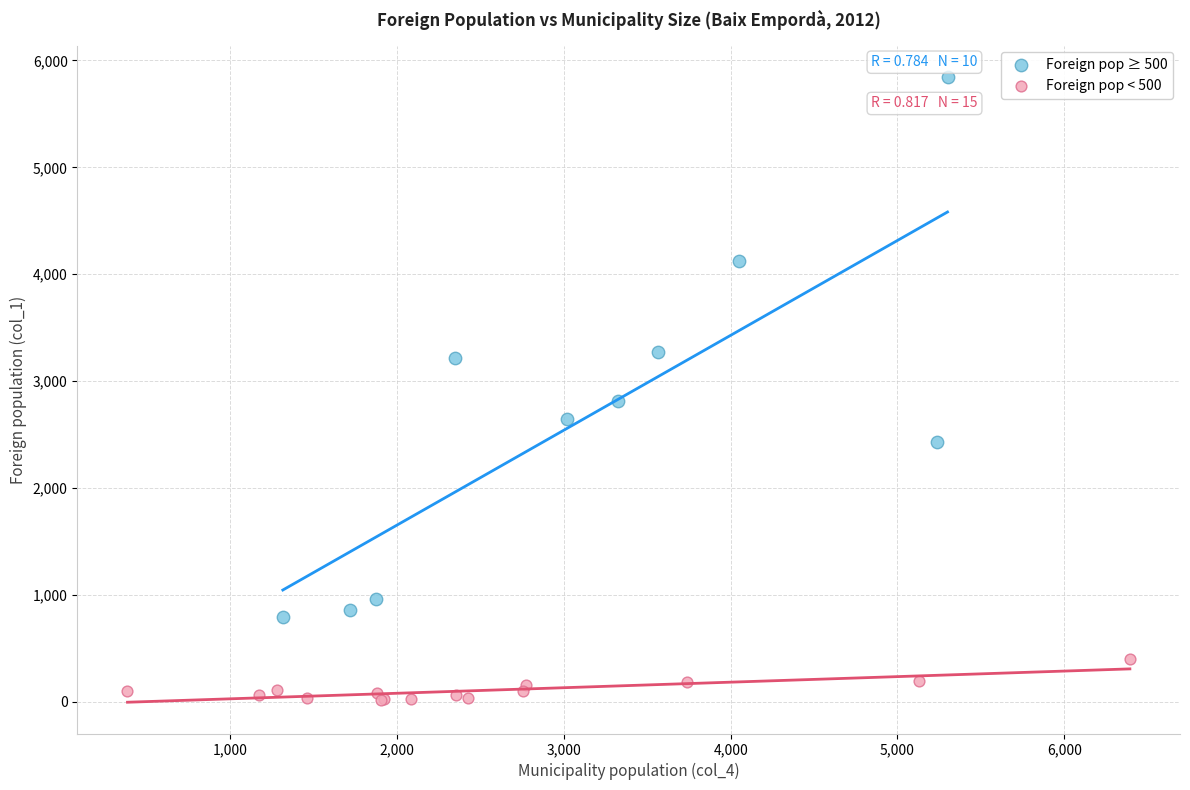

Which series has the largest Y range (max minus min)?

Foreign pop ≥ 500